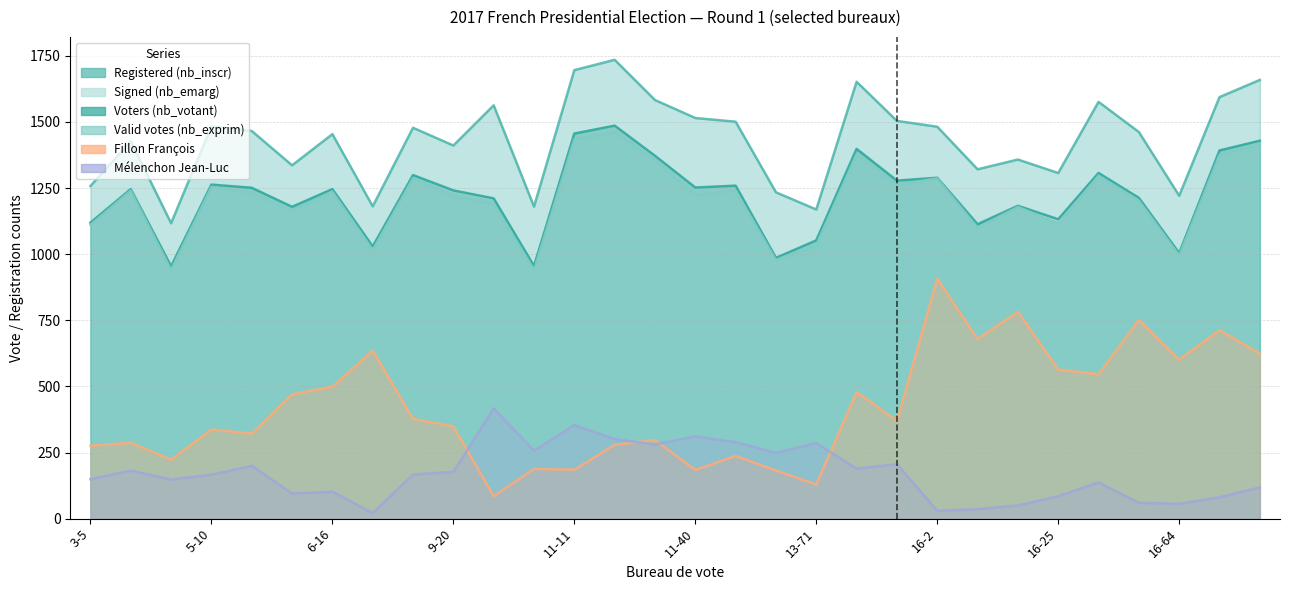

What is the label of the 19th point from the right?

10-19